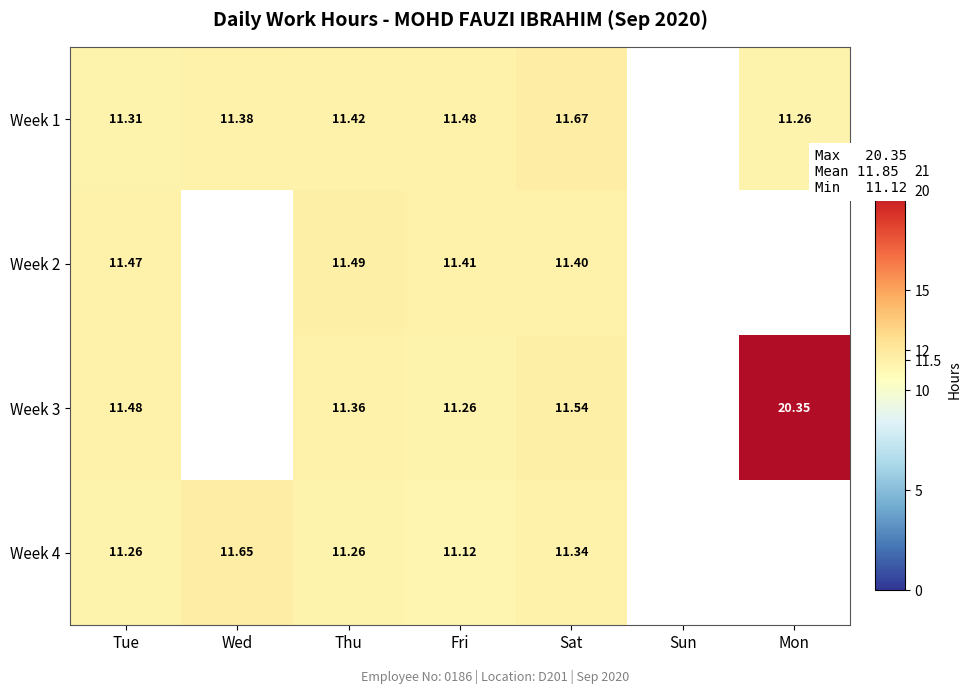

Is the value of Week 1 at Mon greater than the value of Week 2 at Fri?

No